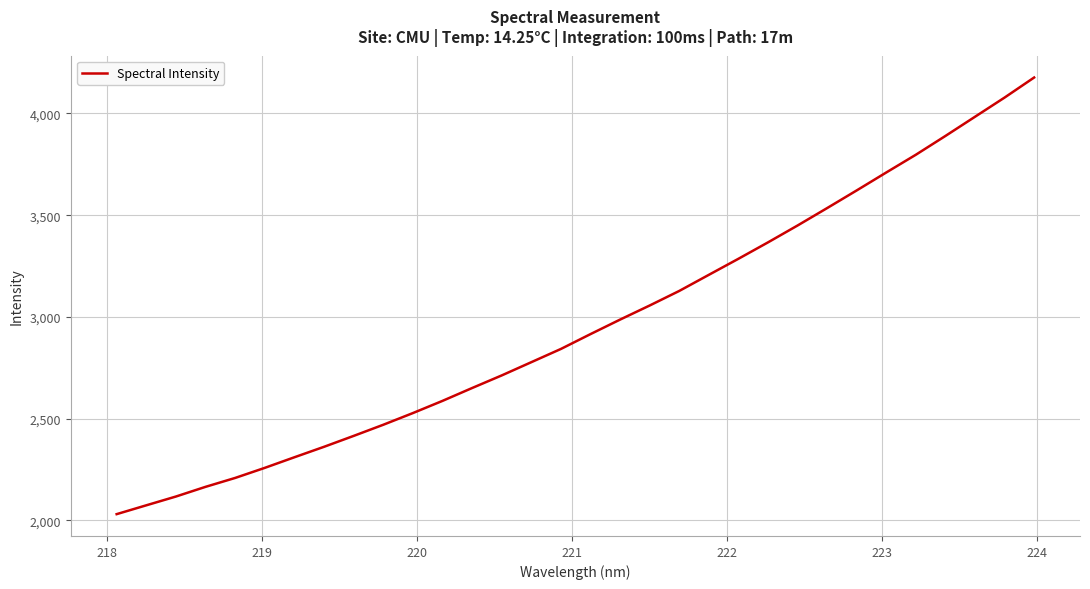

What is the maximum value shown in the chart?

4176.7